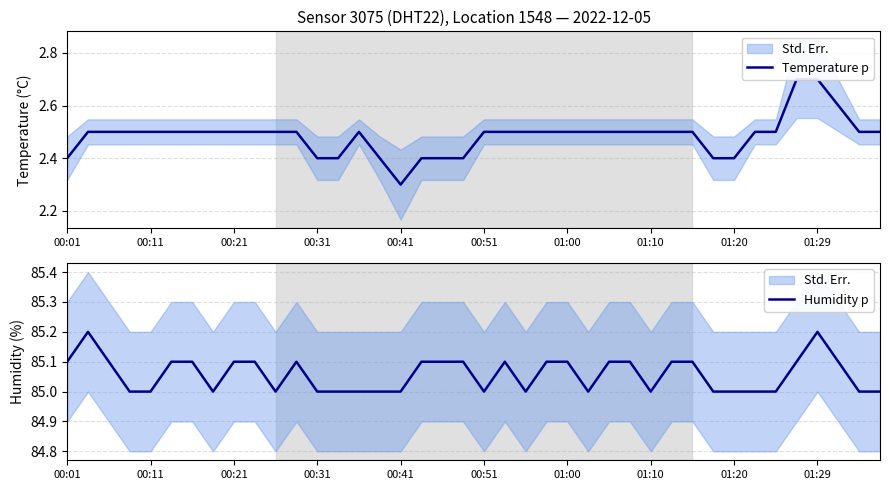

The Humidity p series shows 85.0 at 00:51. True or false?

True